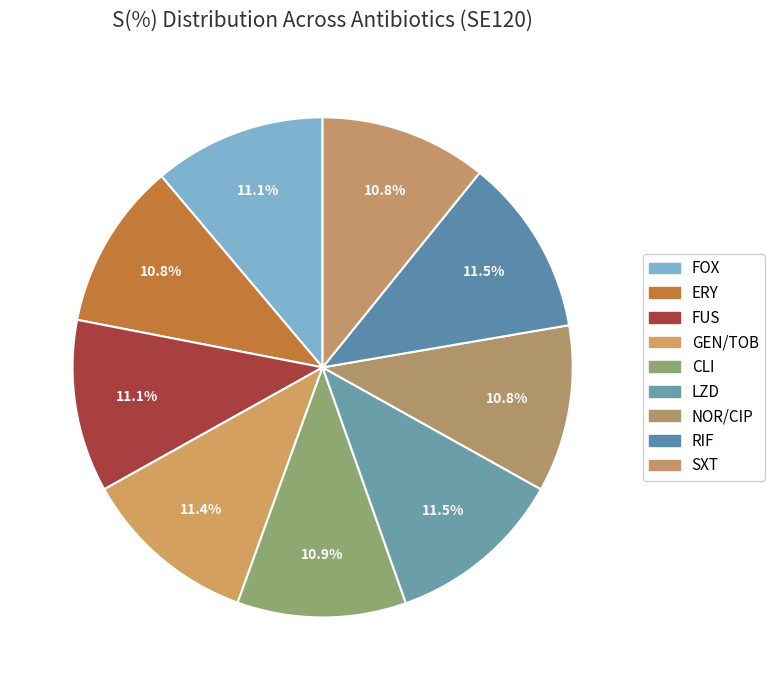

Is it true that GEN/TOB is 18% of the pie?

False